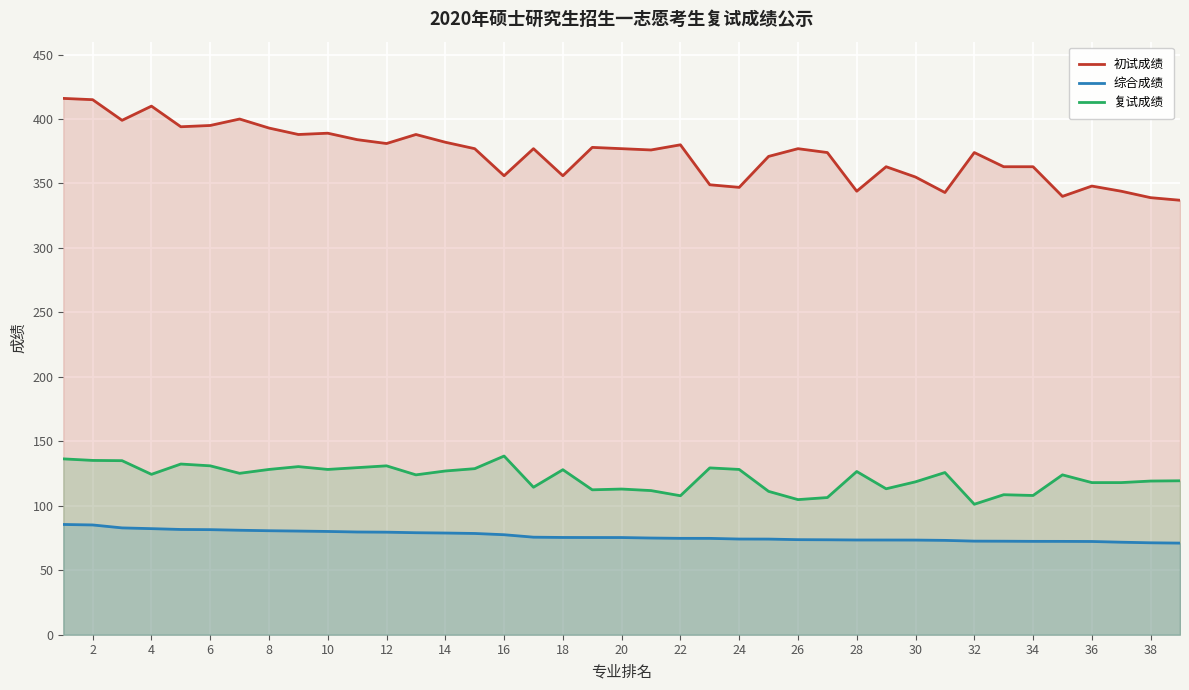

In 复试成绩, how many points are higher than both neighbors (excluding endpoints)?

11